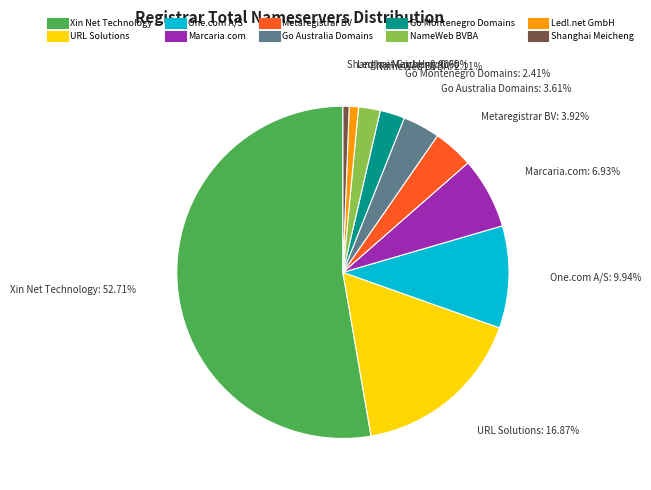

Count the number of slices in the pie.

10